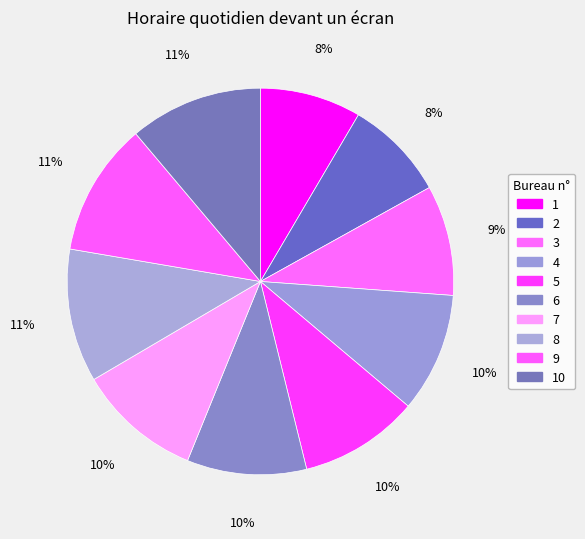

Which category has the smallest portion of the pie?

1